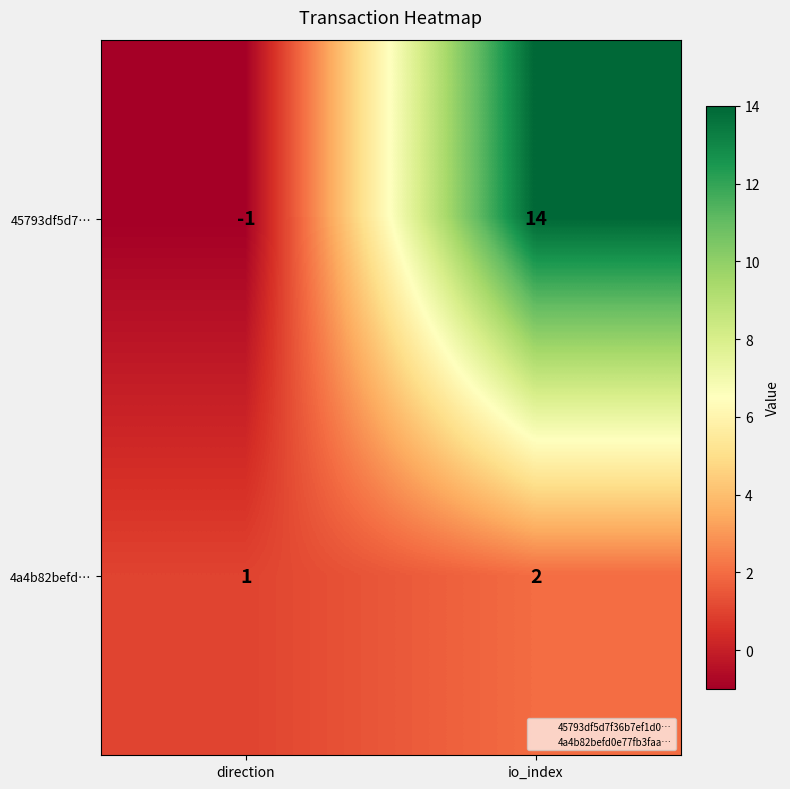

Is it true that 45793df5d7… equals -2 at direction?

False